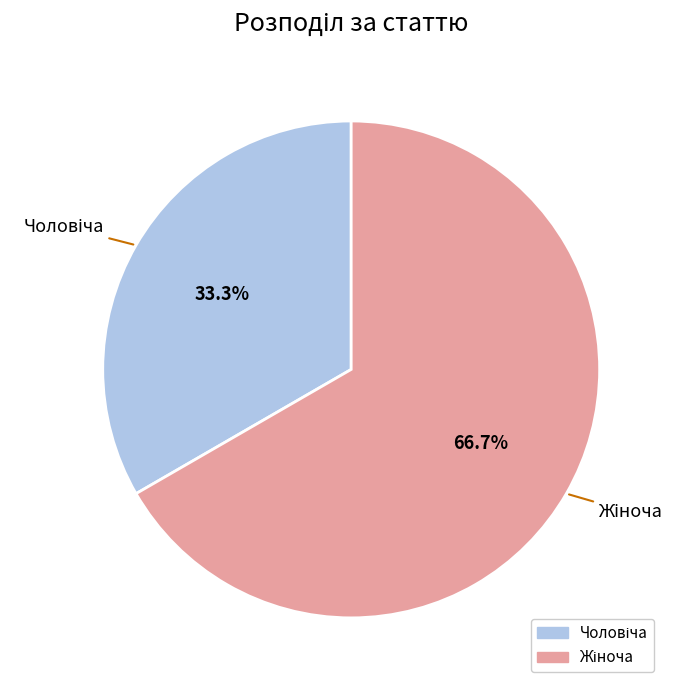

How many segments does this pie chart have?

2